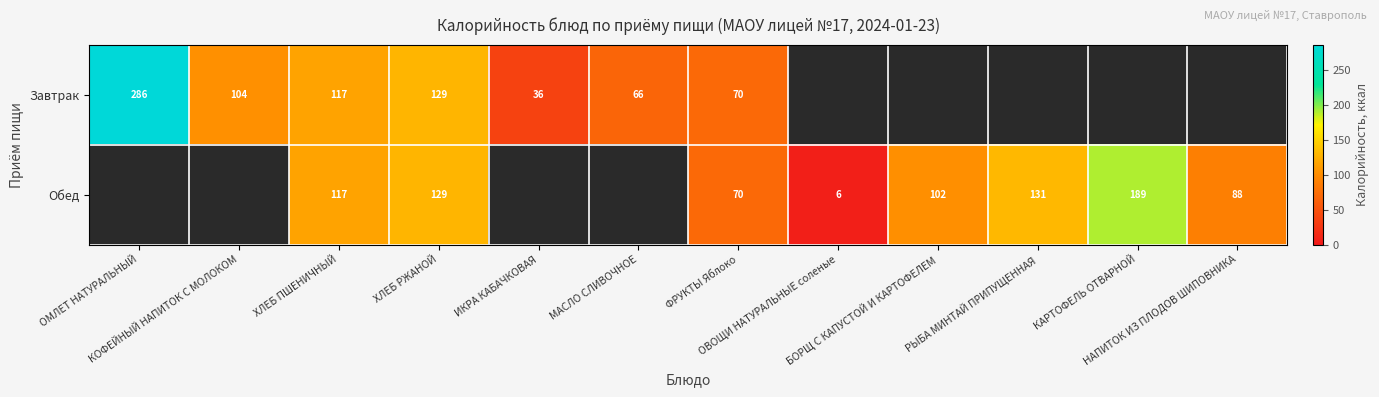

The Обед series shows 102.0 at БОРЩ С КАПУСТОЙ И КАРТОФЕЛЕМ. True or false?

True